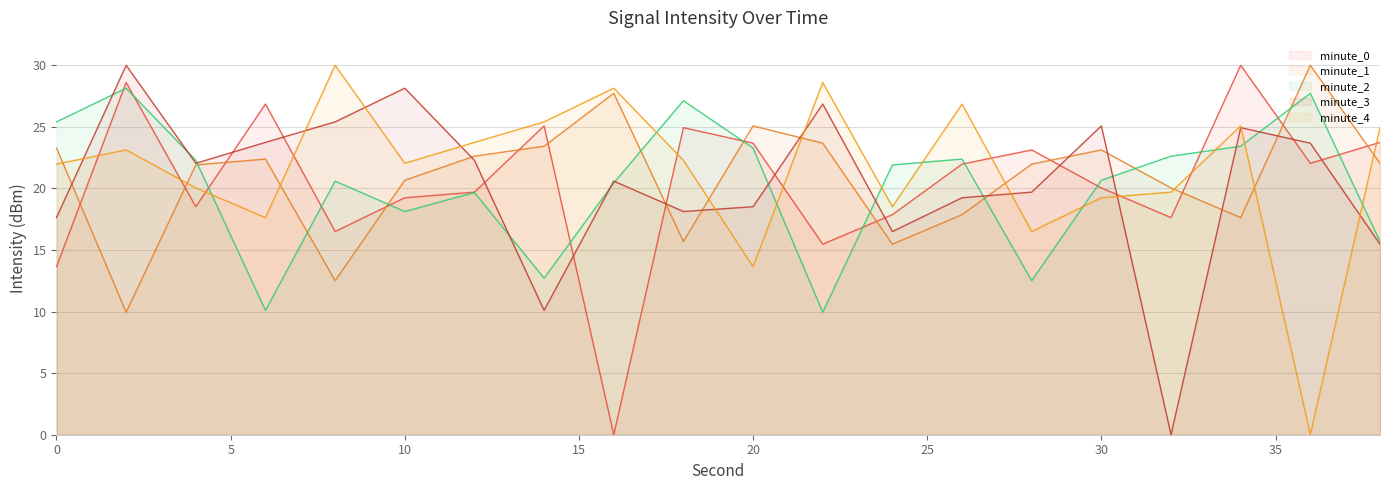

What is the maximum value for minute_4?

30.0